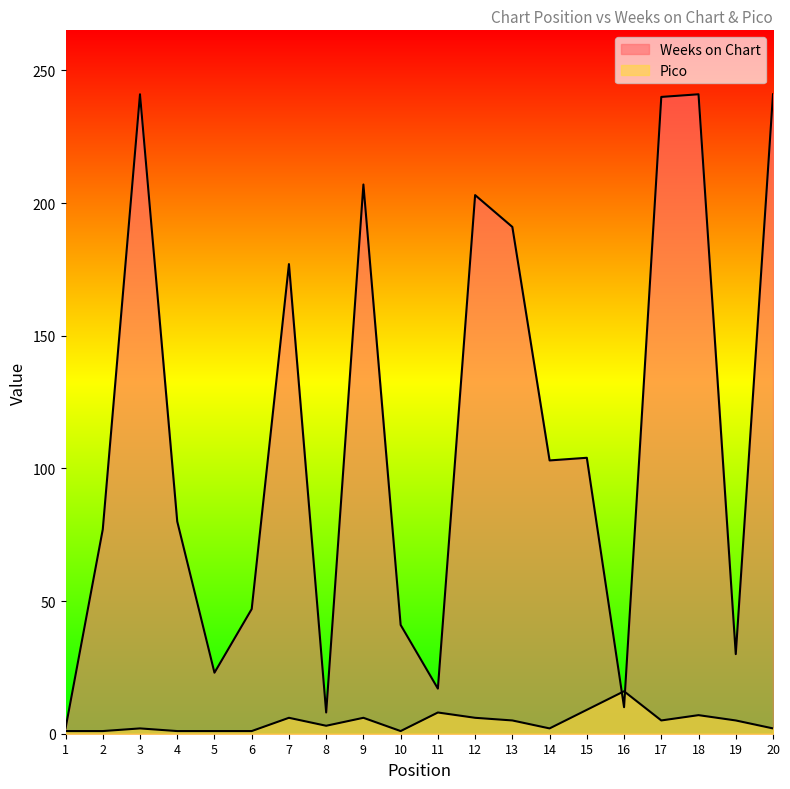

How many values in the Weeks on Chart series are below 103?

10